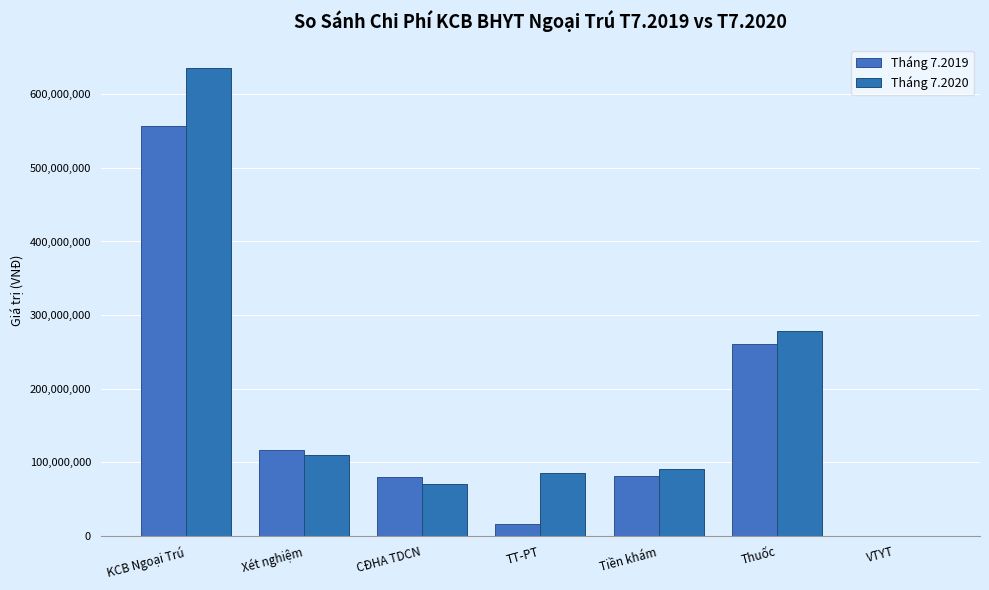

Where does the Tháng 7.2020 series first go above 91445100?

KCB Ngoại Trú